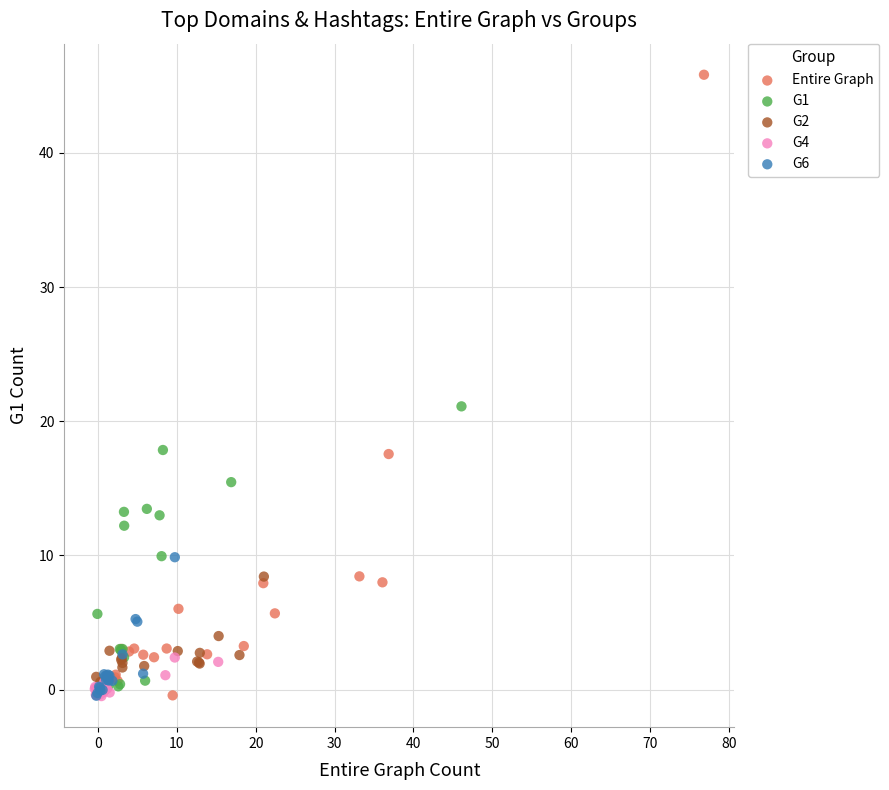

Which series has the largest Y range (max minus min)?

Entire Graph